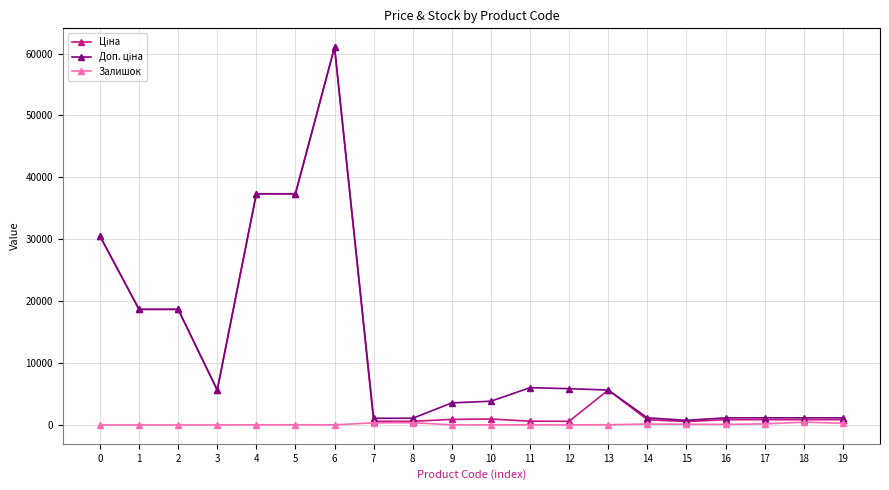

At which category is the sum across all series the highest?

6